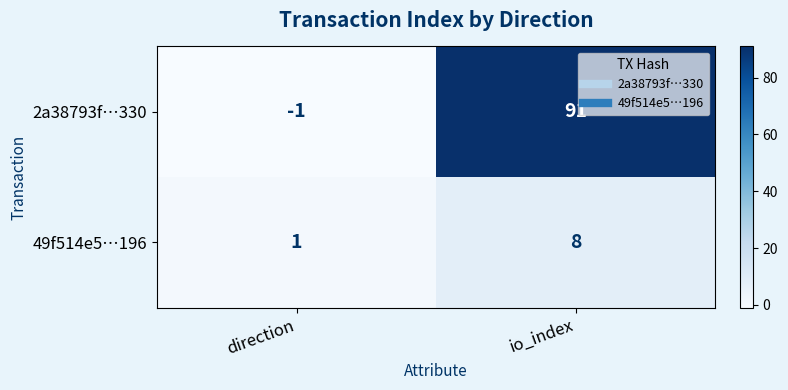

The 49f514e5…196 series shows 1 at direction. True or false?

True